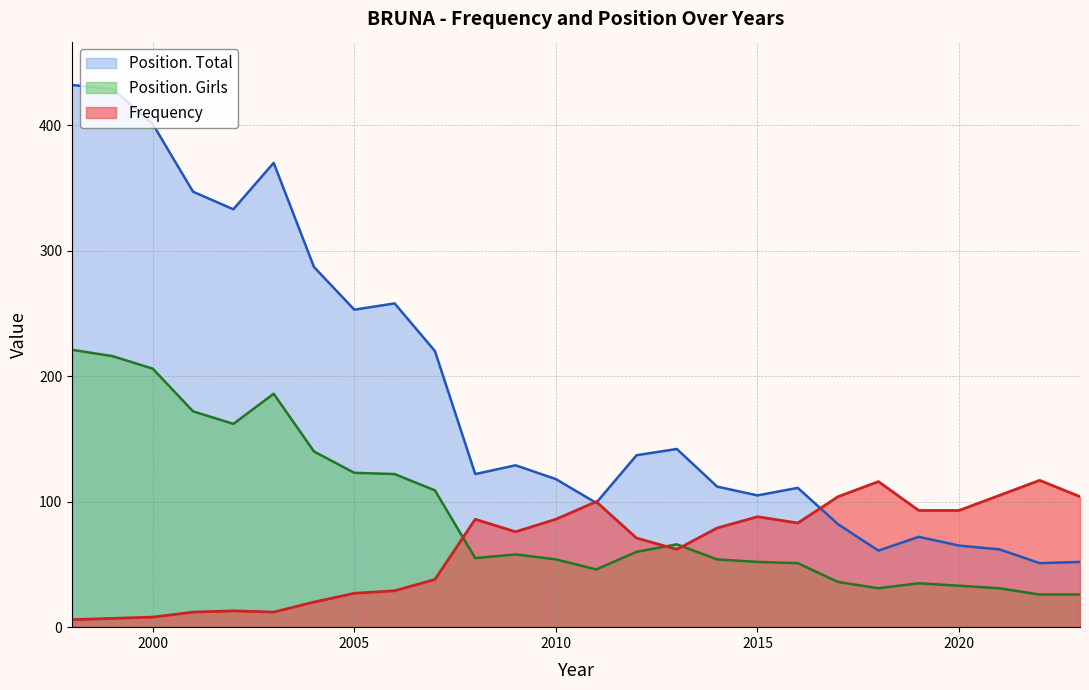

At which category is the sum across all series the highest?

1998